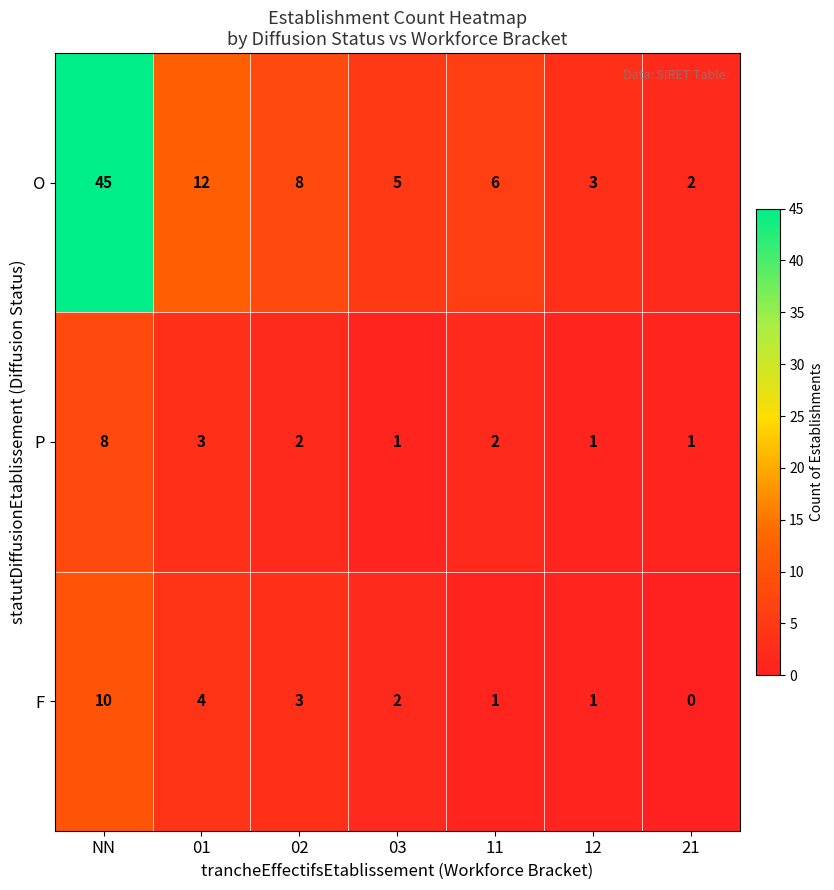

How many categories are shown in the chart?

7